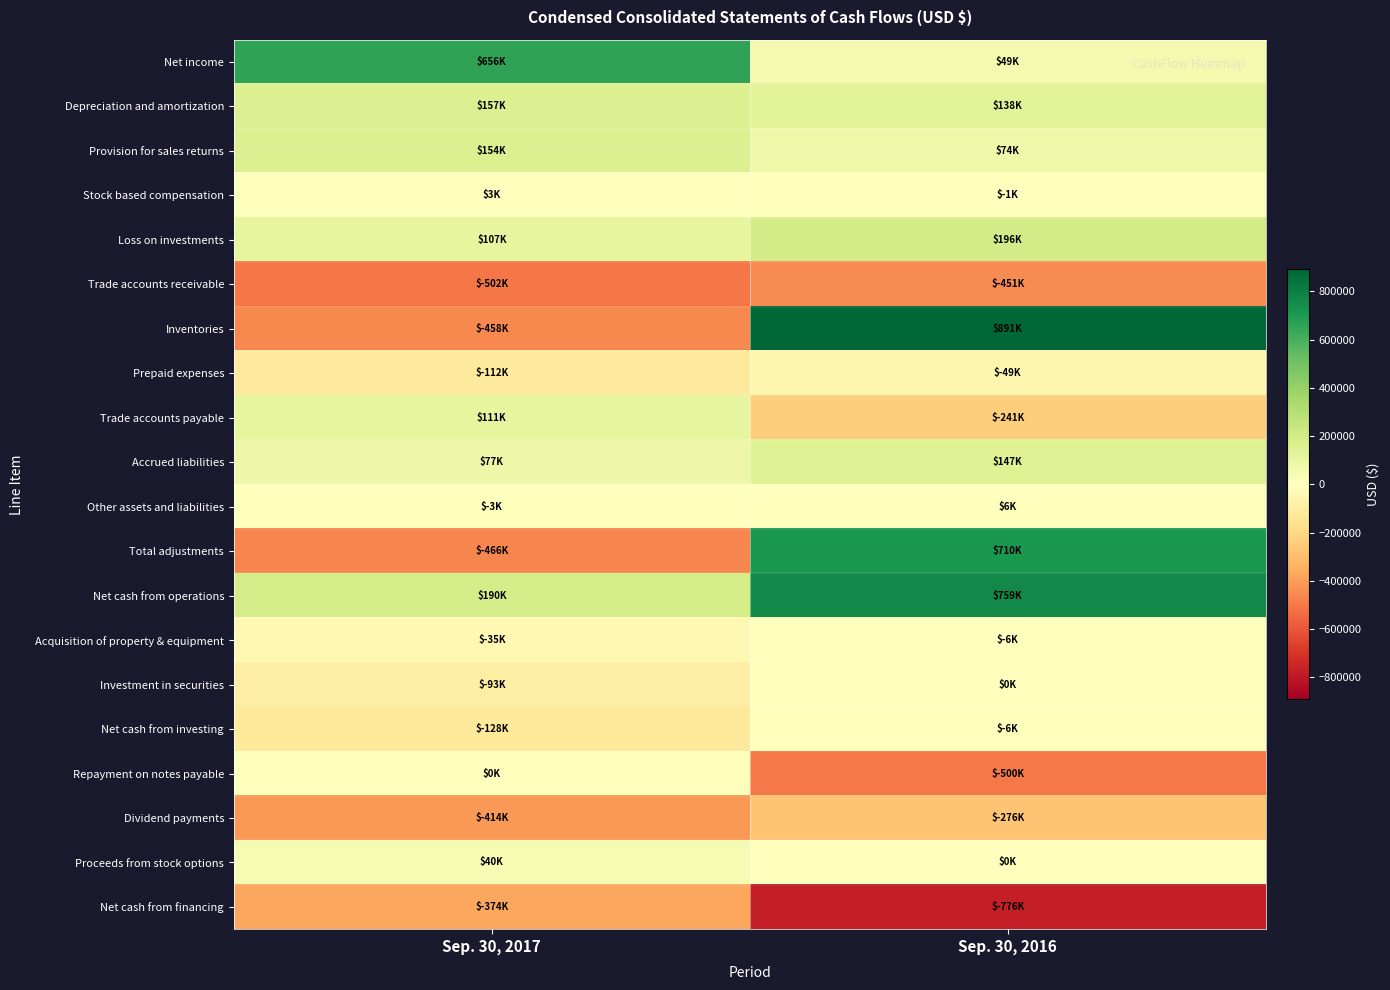

What is the total value across all series at Sep. 30, 2017?

-1090000